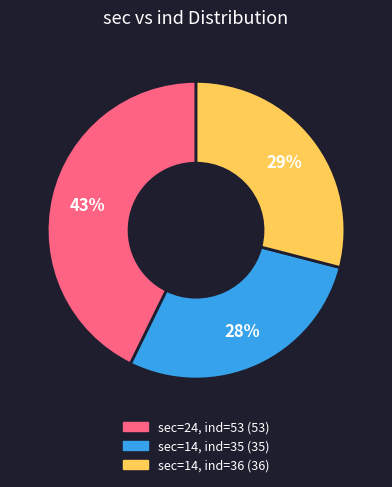

Does any single category account for the majority?

No